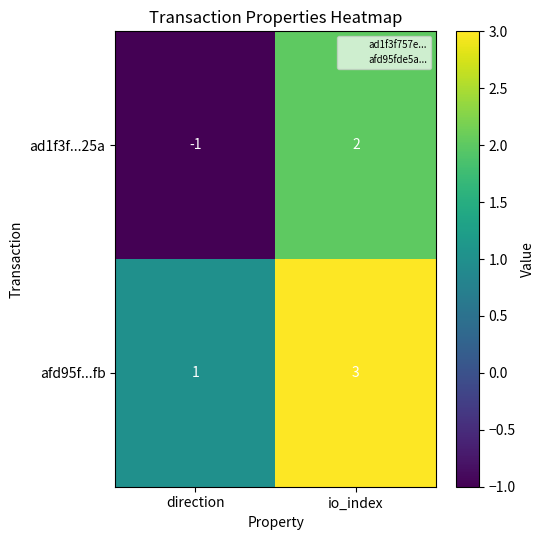

Which series has the widest spread of values?

ad1f3f...25a